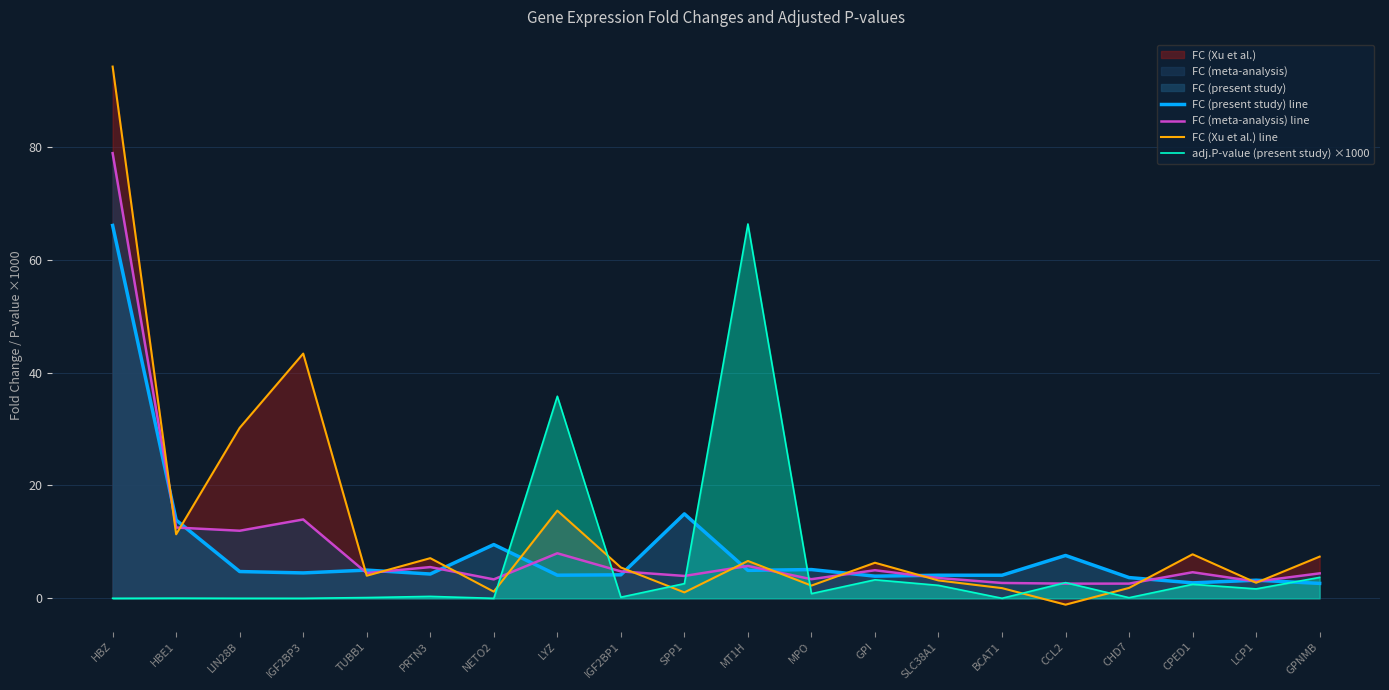

The value of FC (meta-analysis) line at HBE1 is 12.5. True or false?

True